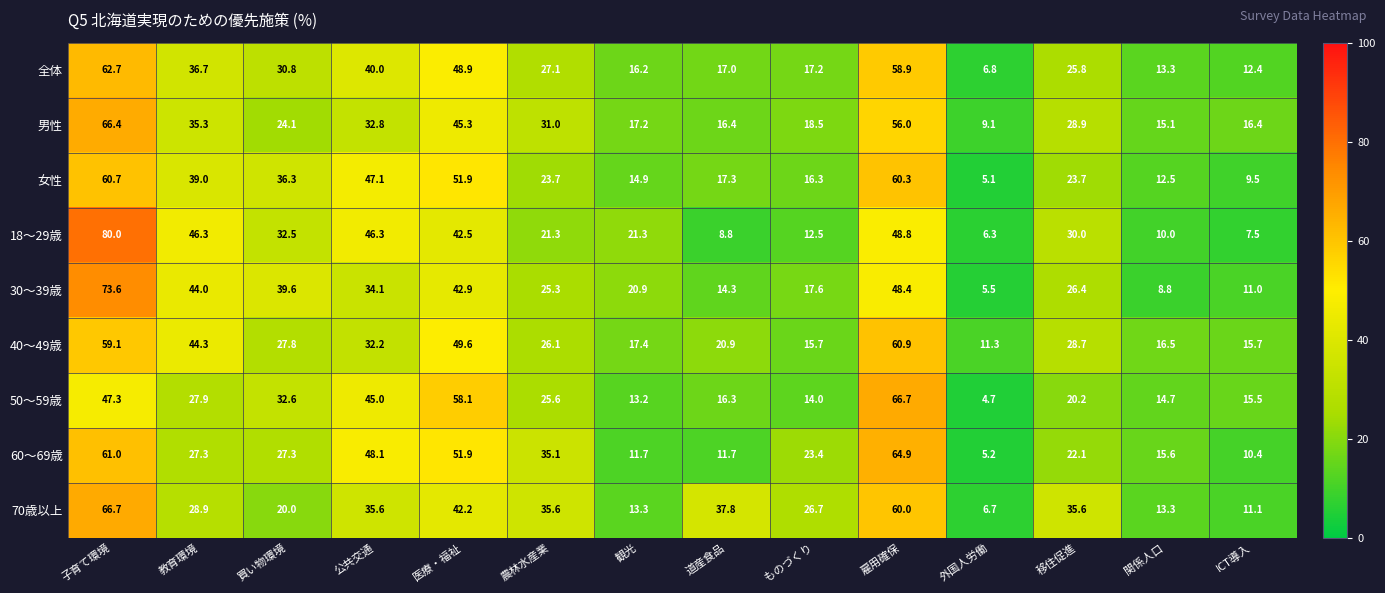

Which series has the largest range (max minus min)?

18～29歳